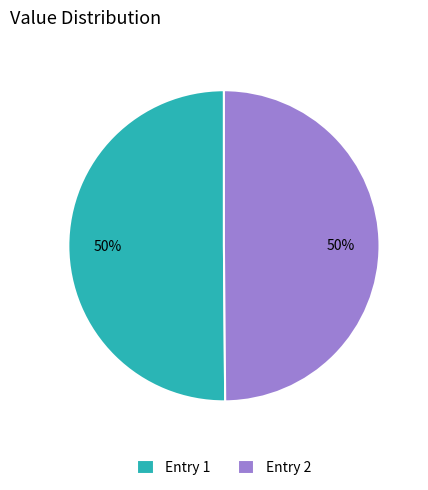

What is the ratio of the value at Entry 1 to the value at Entry 2?

1.0